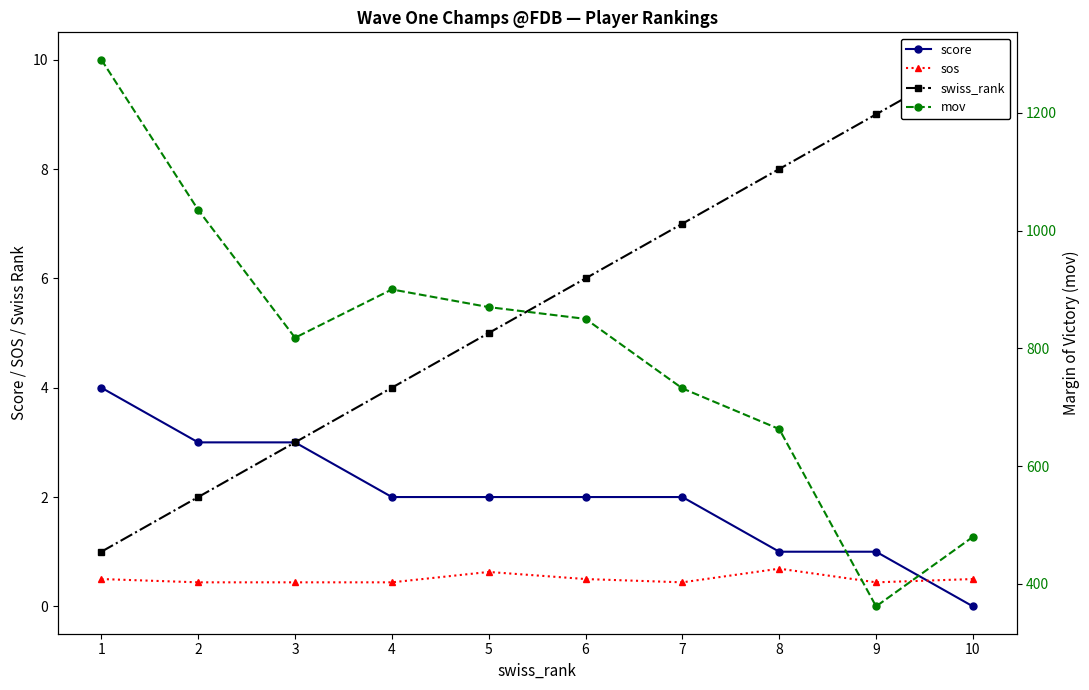

True or false: swiss_rank has a value of 2.0 at 5.

False